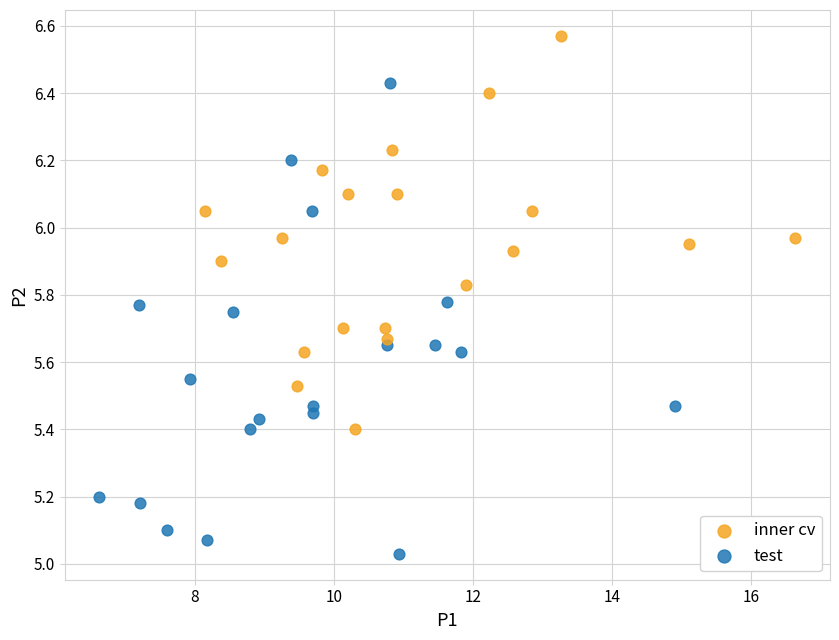

Which series has the largest Y range (max minus min)?

test